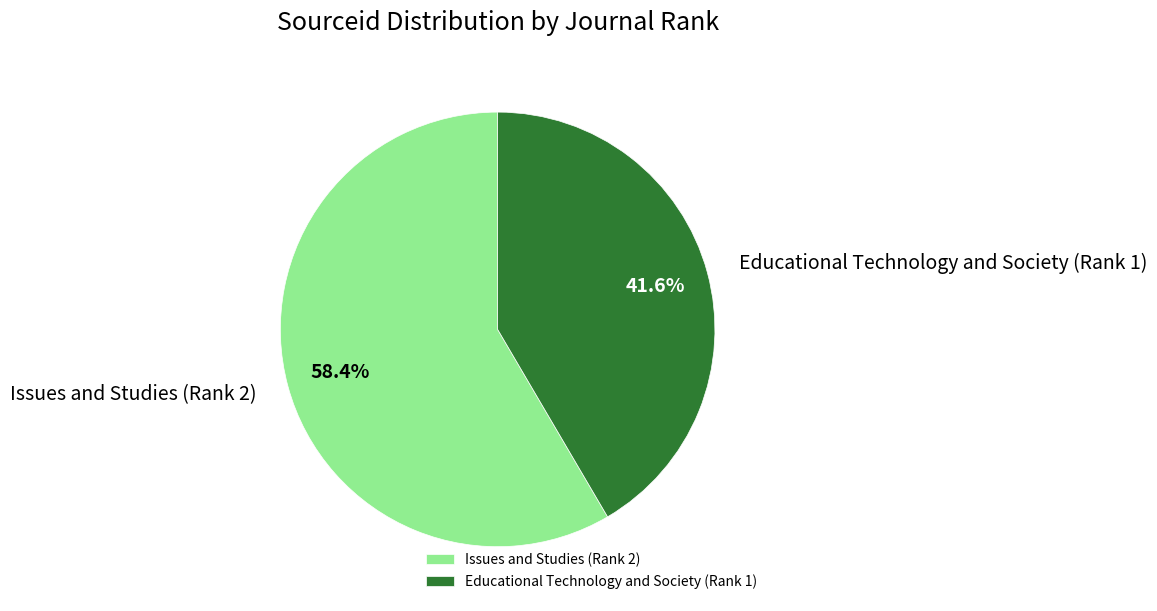

To the nearest percent, what is the difference between the Issues and Studies (Rank 2) and Educational Technology and Society (Rank 1) slice percentages?

17%